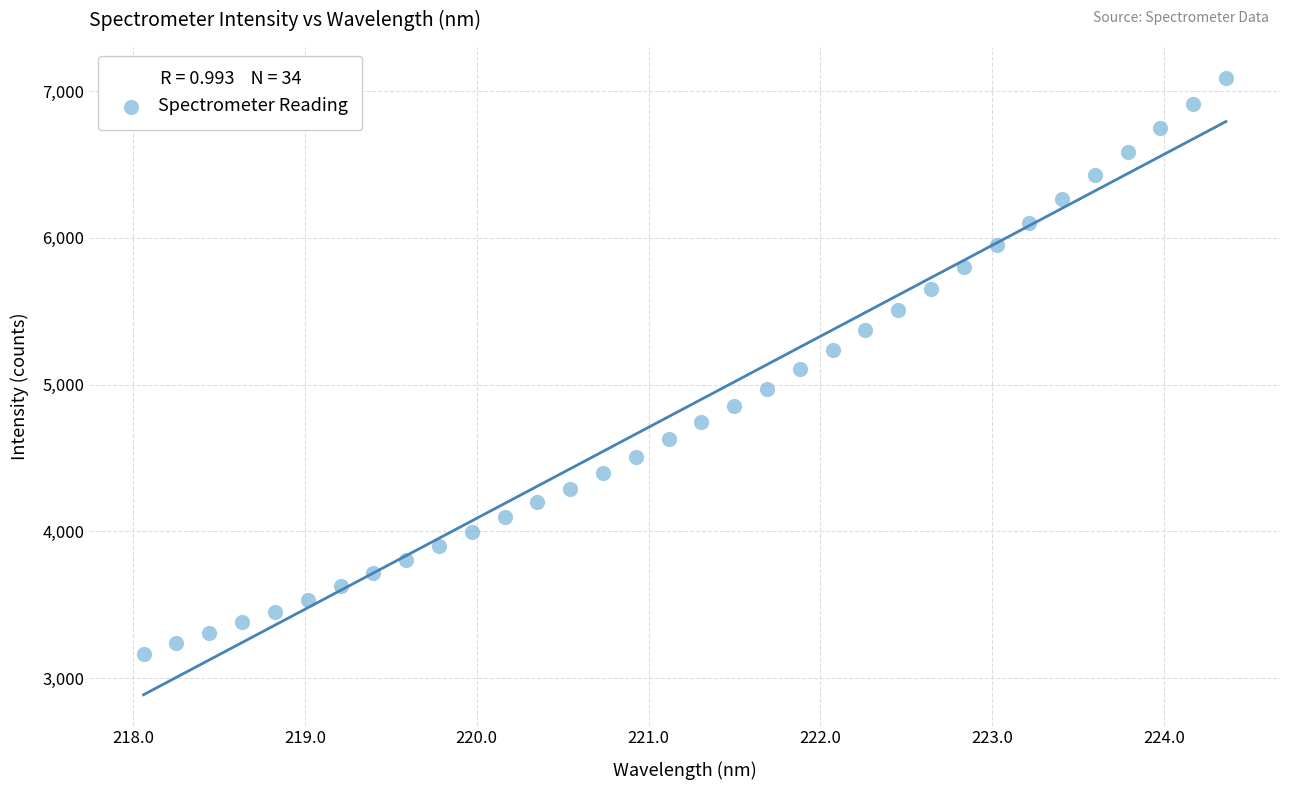

What is the range of Y values (max minus min)?

3927.2